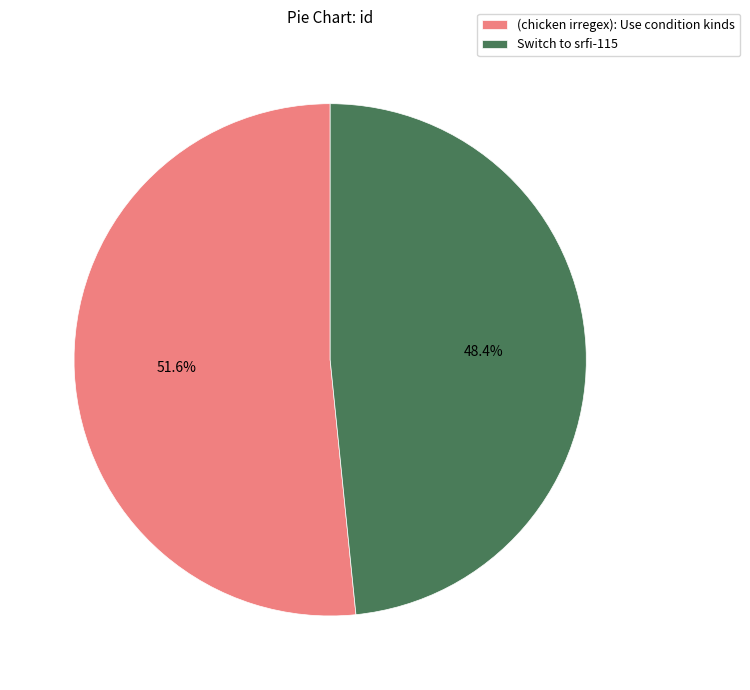

To the nearest percent, what is the difference between the Switch to srfi-115 and (chicken irregex): Use condition kinds slice percentages?

3%